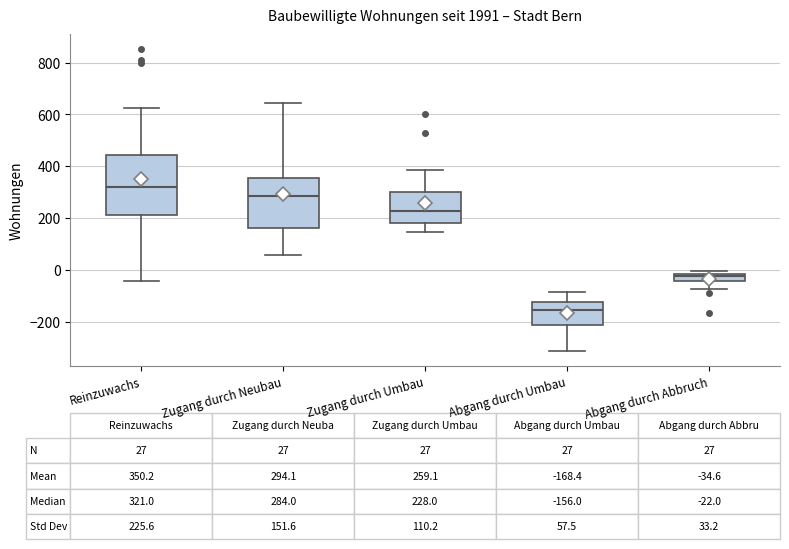

Which box is the tallest, from its lower edge to its upper edge?

Reinzuwachs